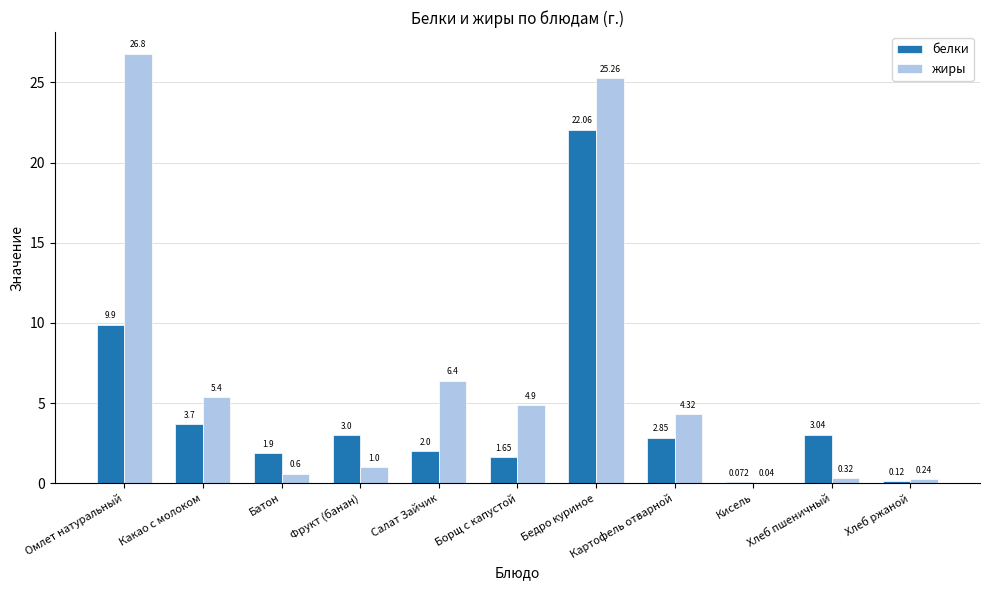

What is the sum of the белки values at Батон and Картофель отварной?

4.8